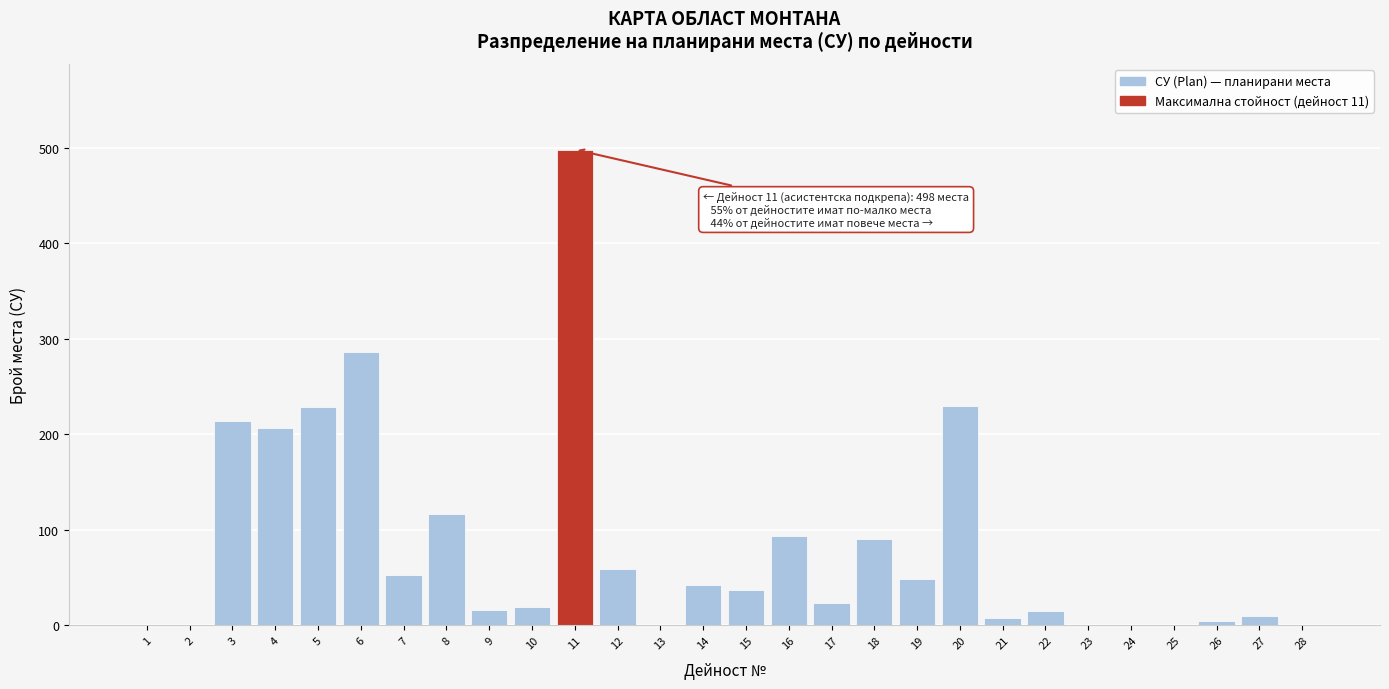

What is the sum of all values?

2295